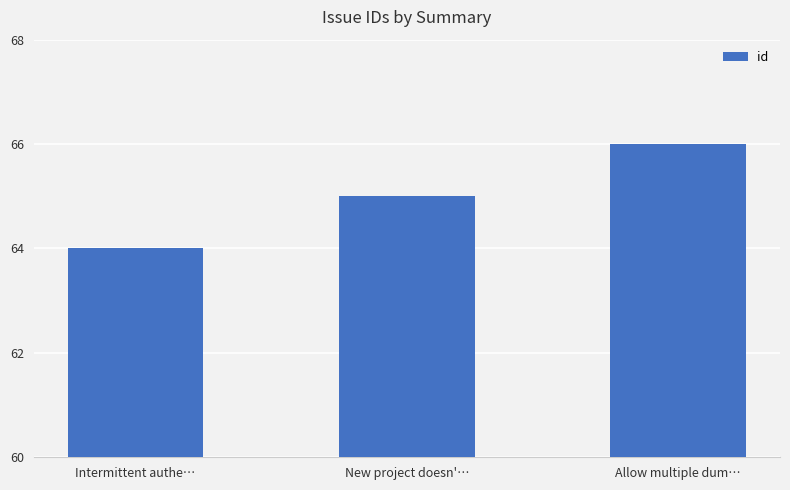

What value does the data have at New project doesn'…?

65